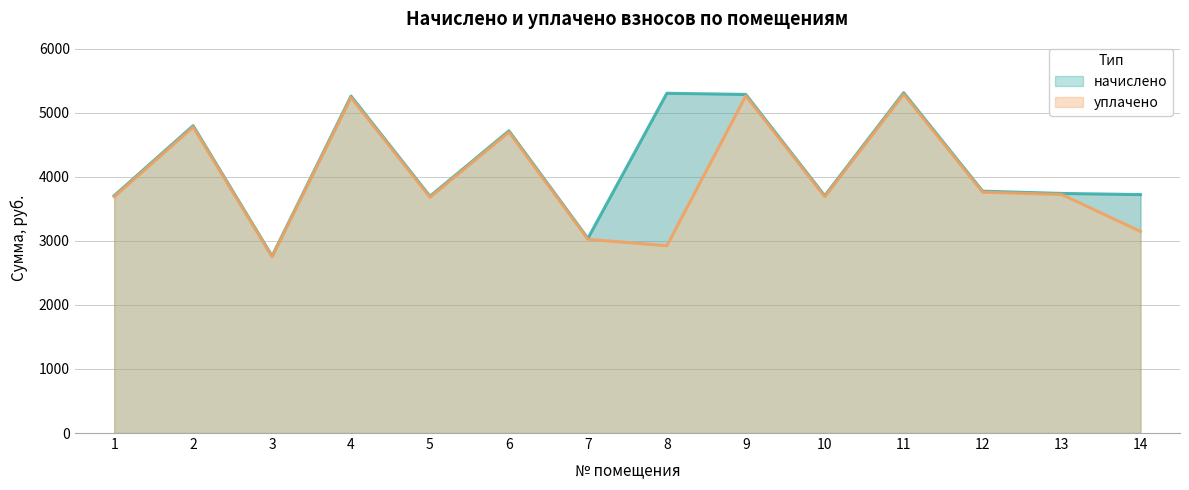

At which label does уплачено first exceed 3723?

2